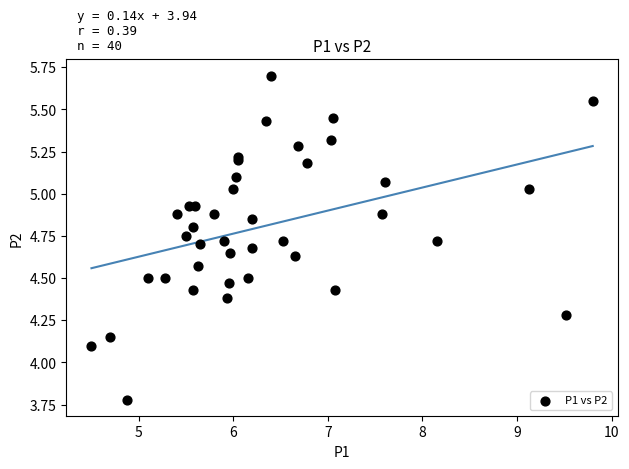

What Y value in the scatter plot is closest to 4?

4.1